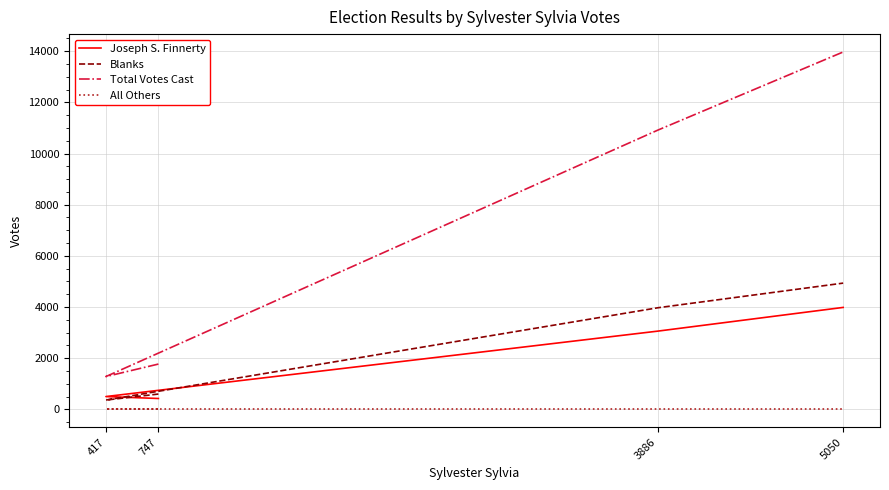

The value of Total Votes Cast at 417 is 2242. True or false?

False